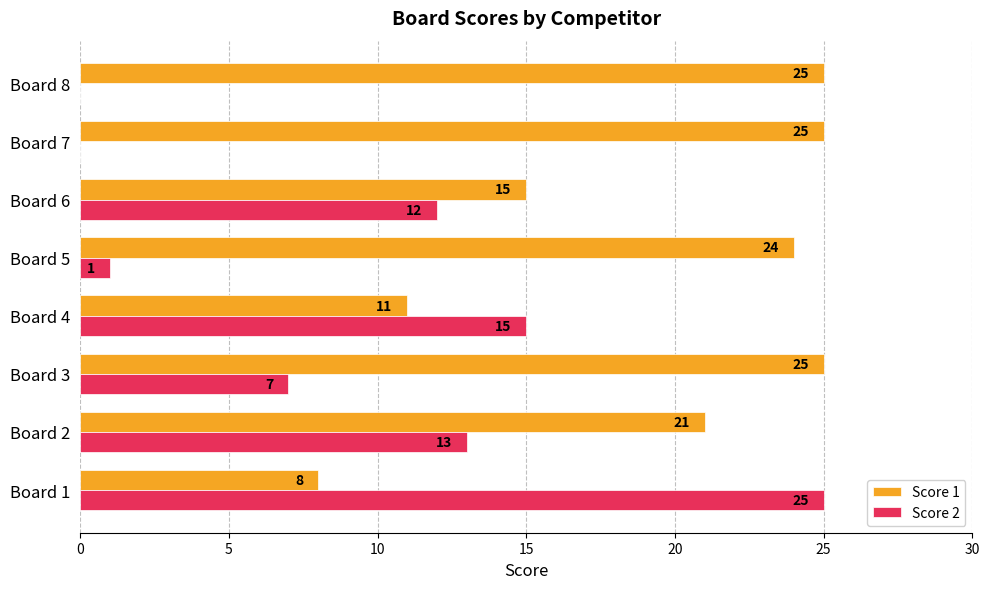

Which series changed the most between Board 2 and Board 6?

Score 1